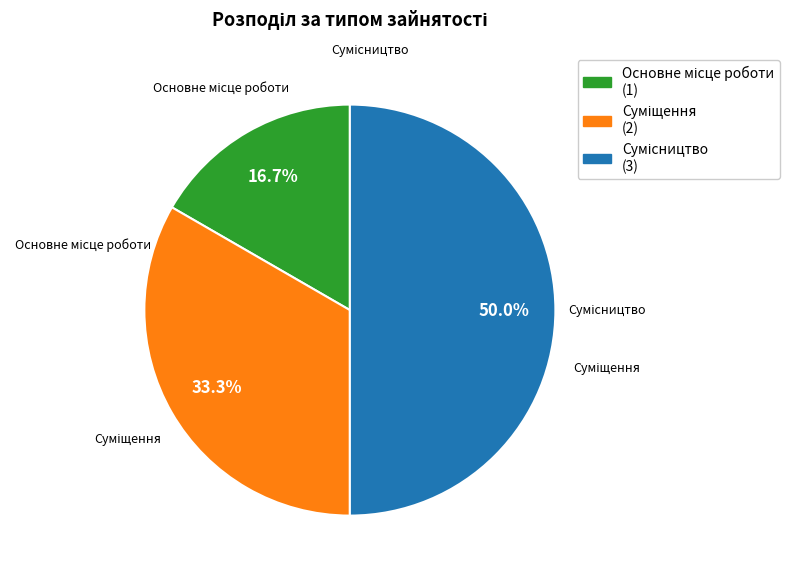

Which slice is the smallest?

Основне місце роботи